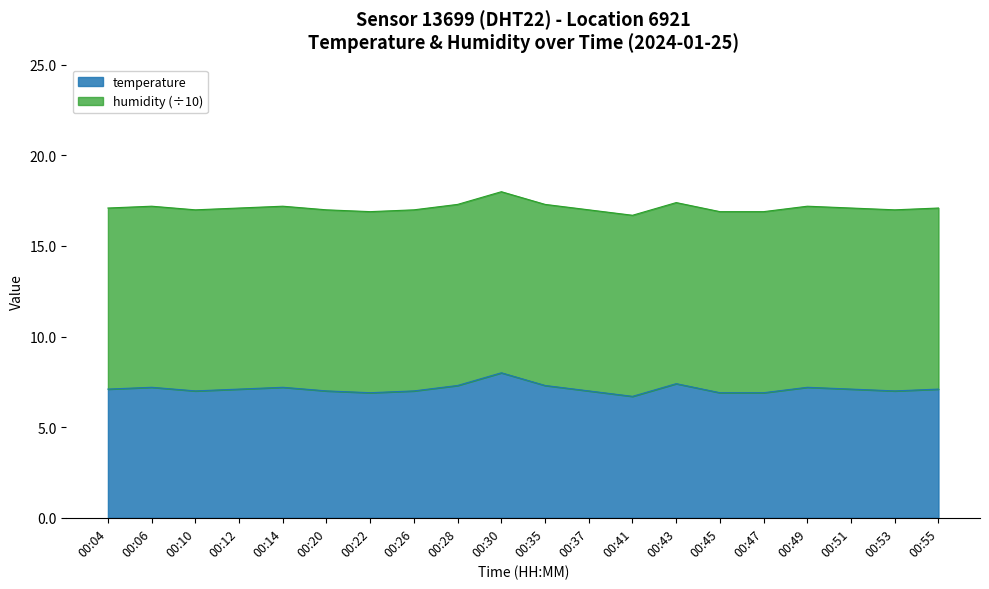

At which label does the data first exceed 7?

00:04